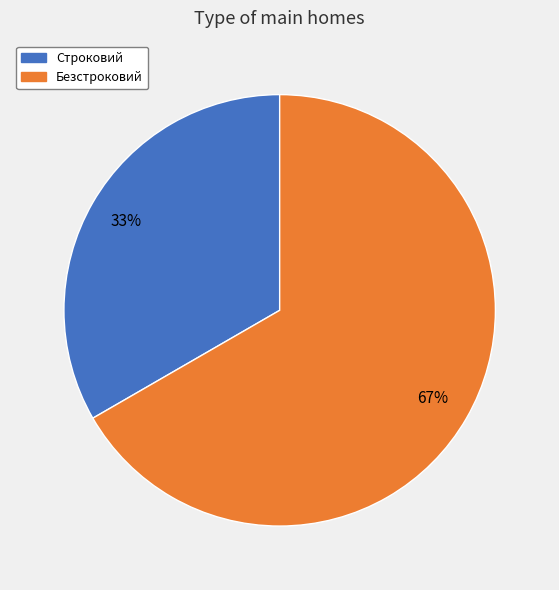

Which has a higher value, Строковий or Безстроковий?

Безстроковий